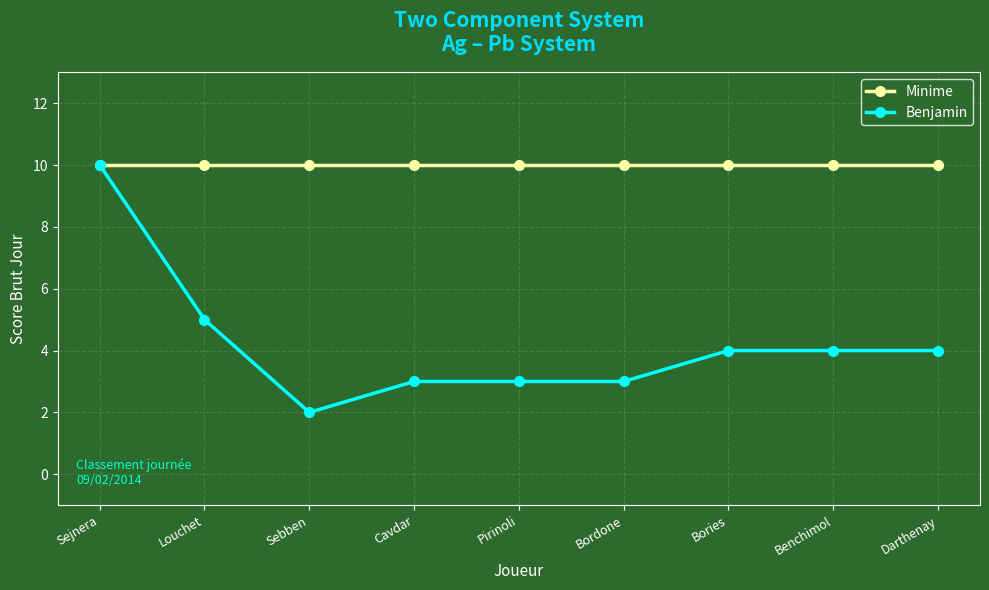

What position from the right is Sejnera?

9